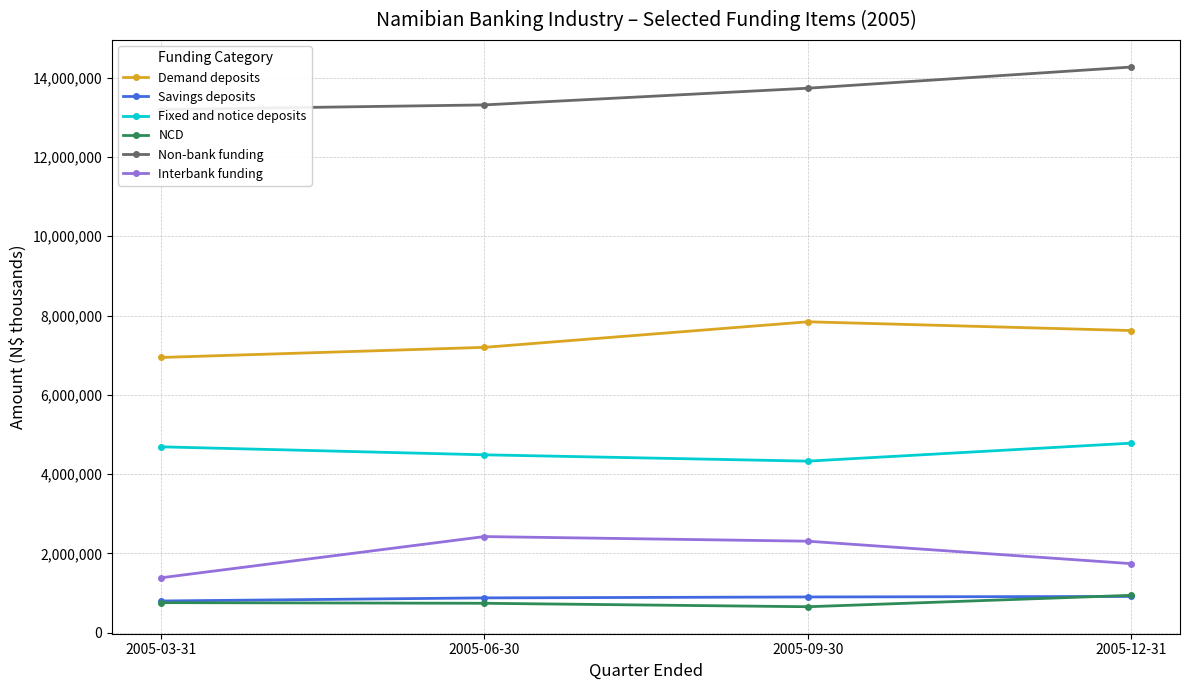

True or false: Non-bank funding has more than 1 points higher than both neighbors.

False